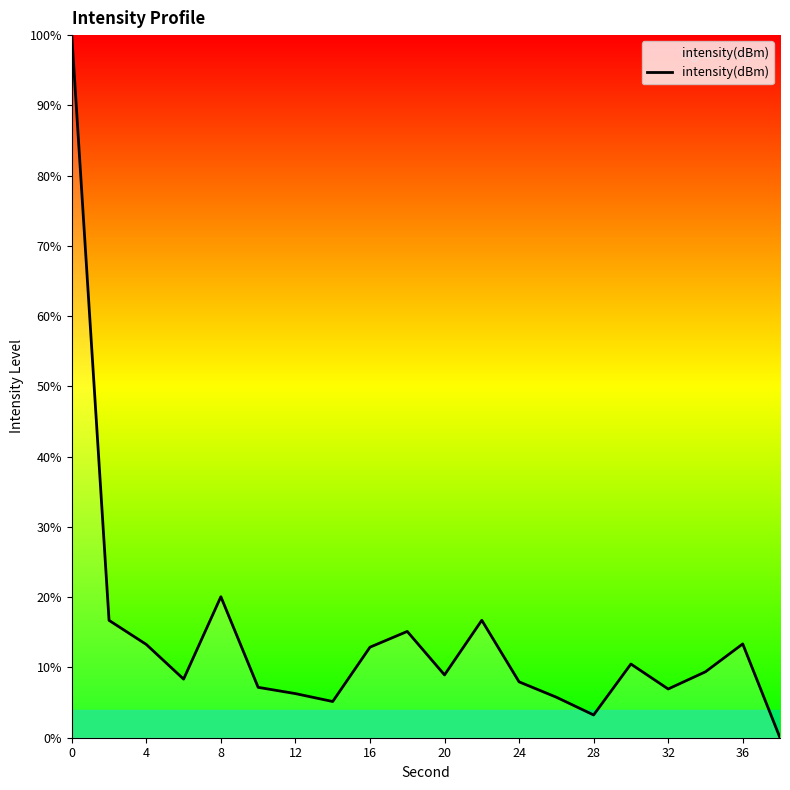

What is the maximum value shown in the chart?

100.0